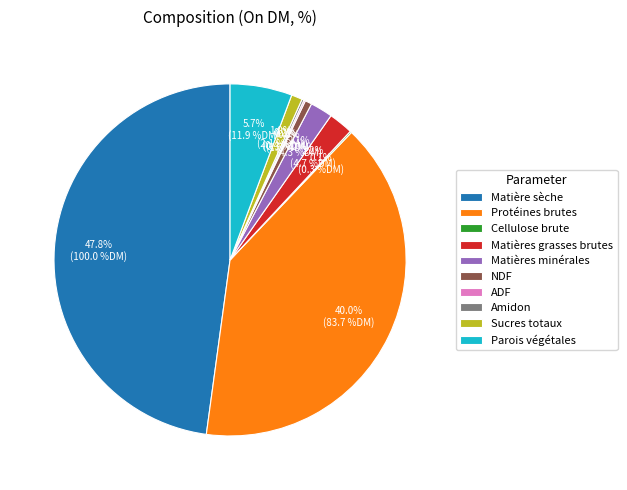

Is Matières grasses brutes the majority of the pie?

No